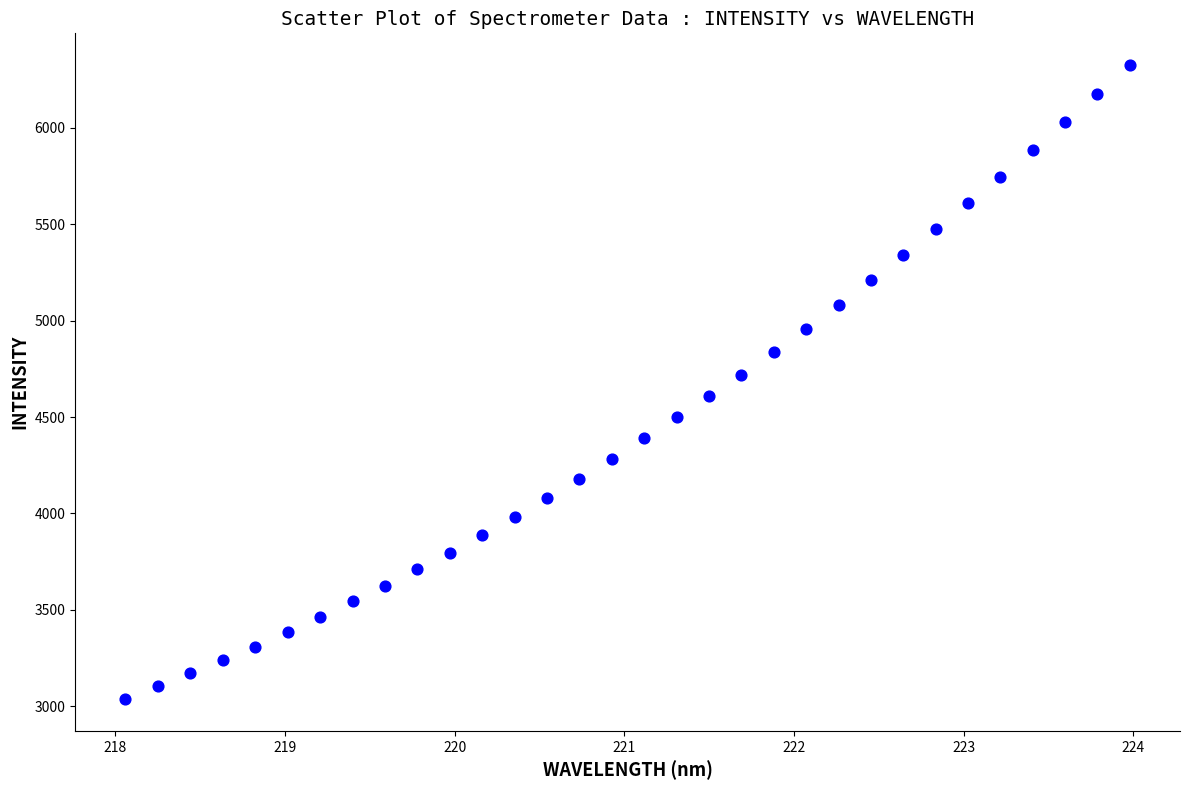

What is the range of X values (max minus min)?

5.9